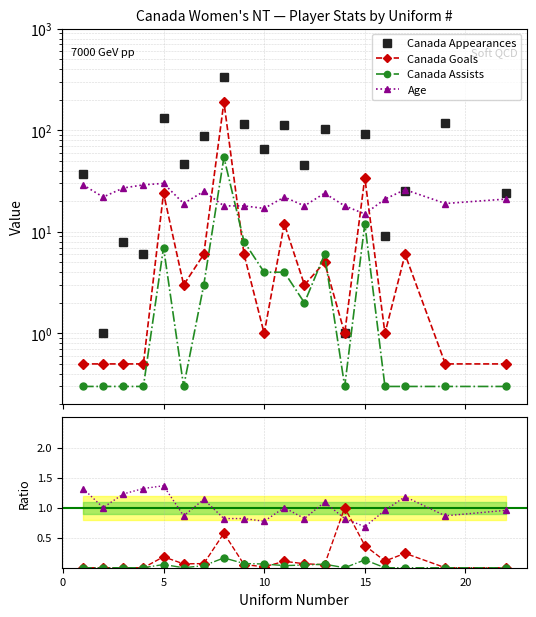

What is the approximate value of Canada Assists at 15?

12.0